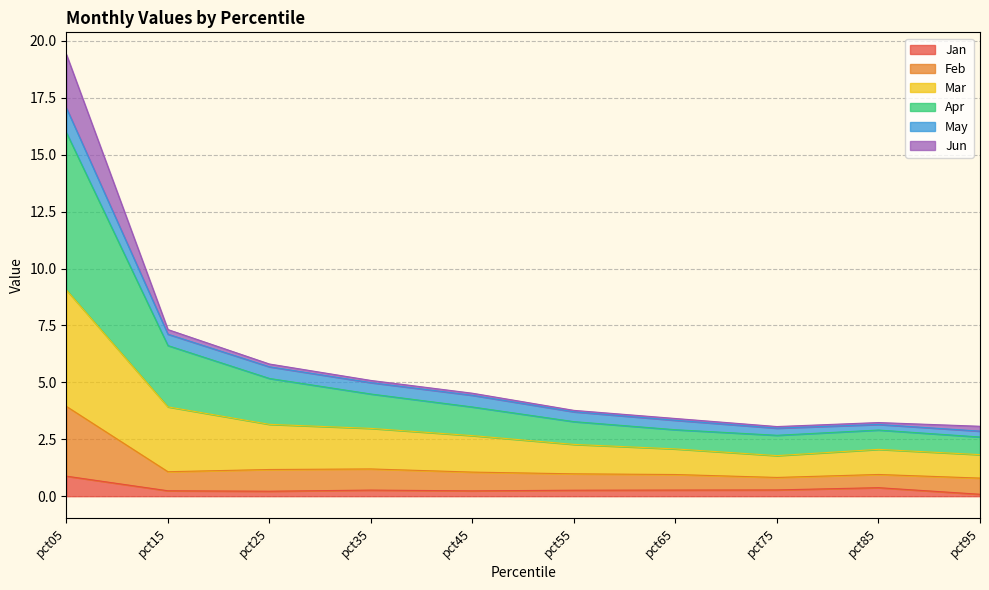

What is the maximum value for Jan?

0.9